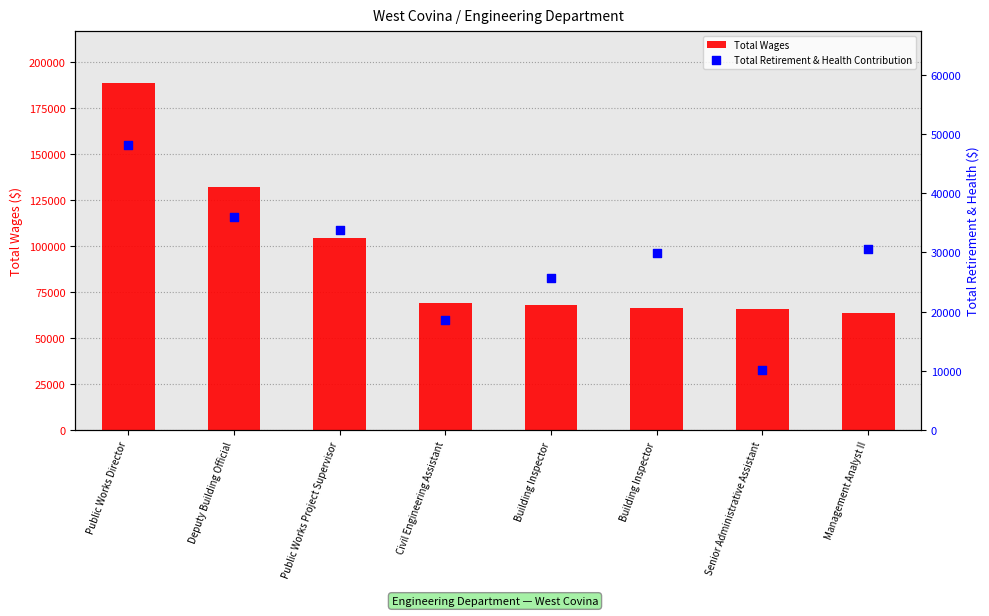

Which series reaches the maximum Y coordinate?

Total Wages